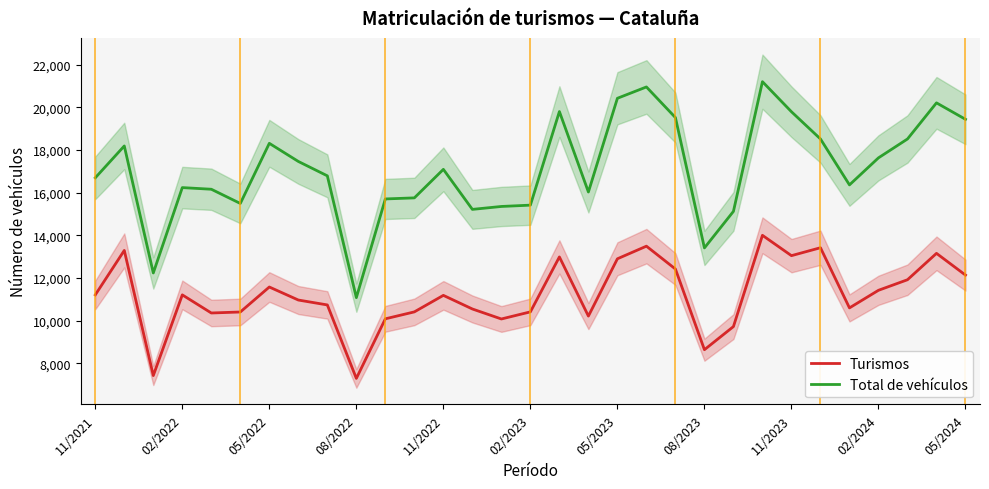

What is the lowest value of the Turismos series?

7289